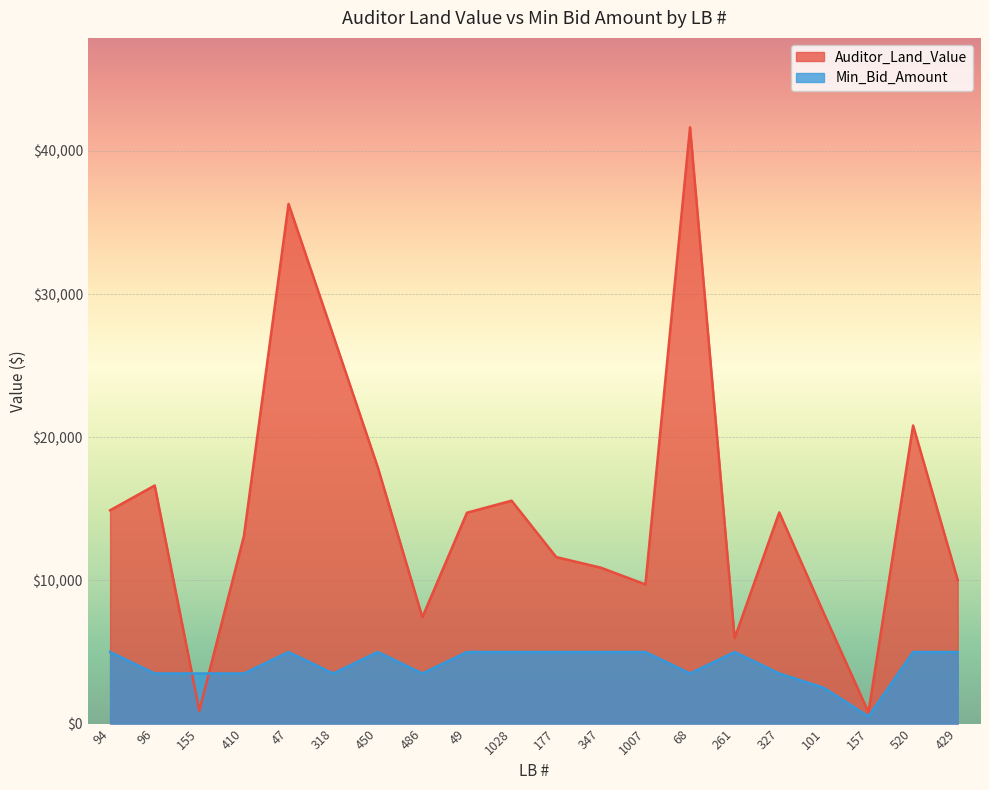

What is the sum of all Auditor_Land_Value values?

298550